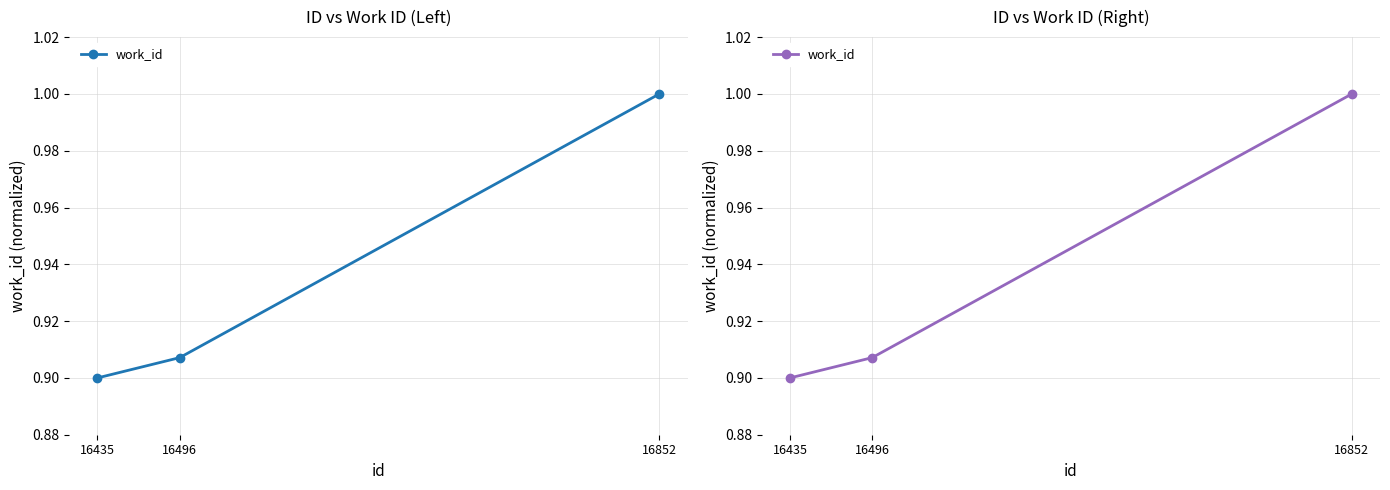

What is the difference between the values at 16852 and 16435?

0.1